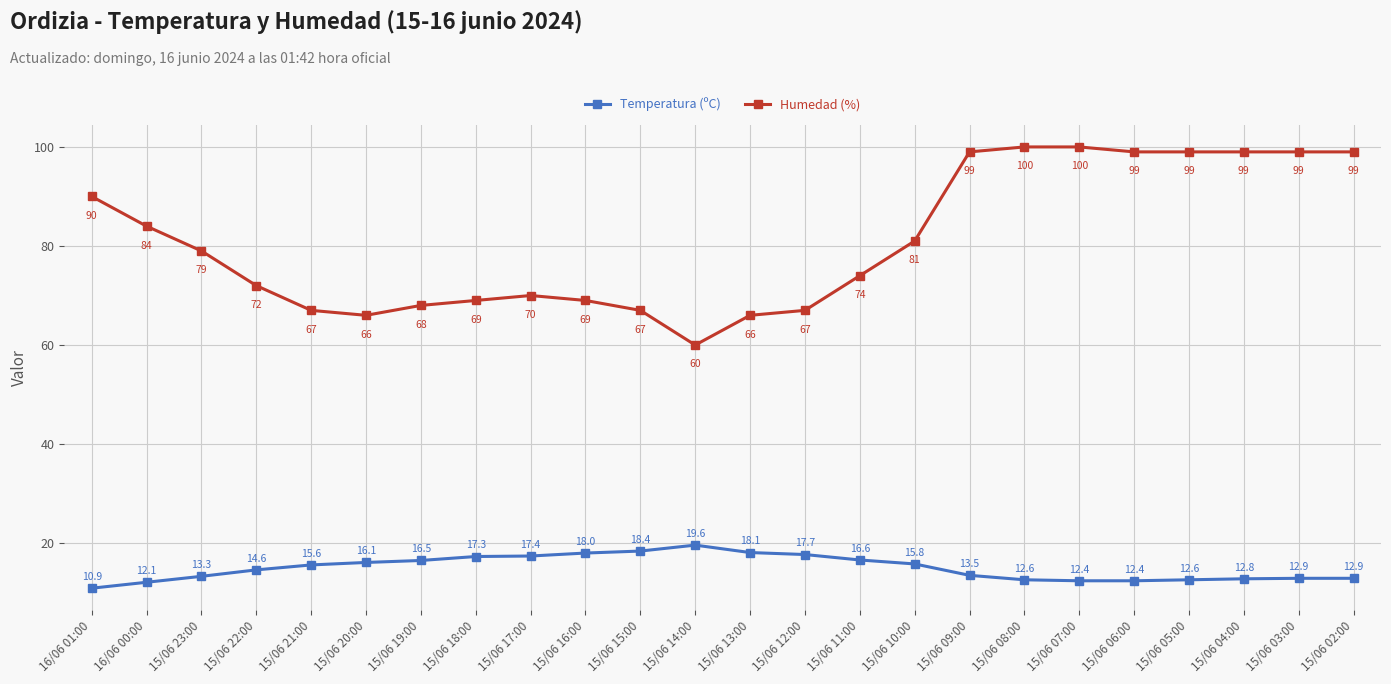

True or false: Humedad (%) and Temperatura (ºC) cross at least once.

False